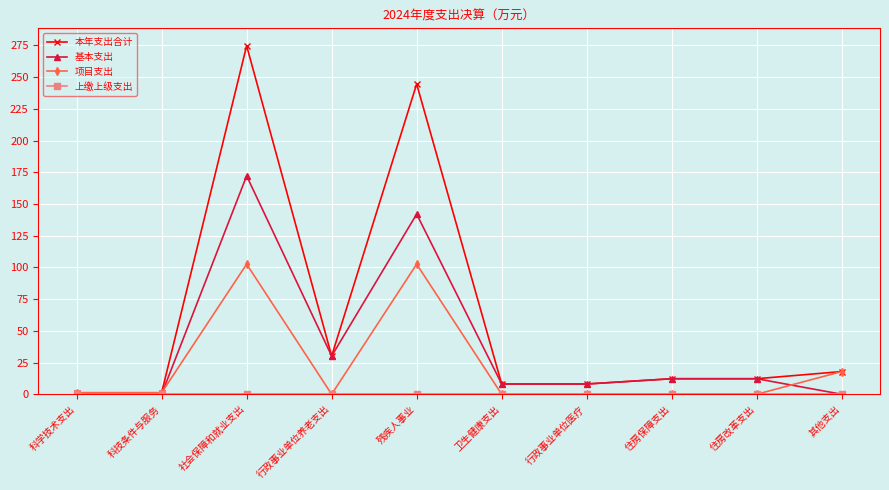

What is the value of the 本年支出合计 point at the 5th from the left?

244.6